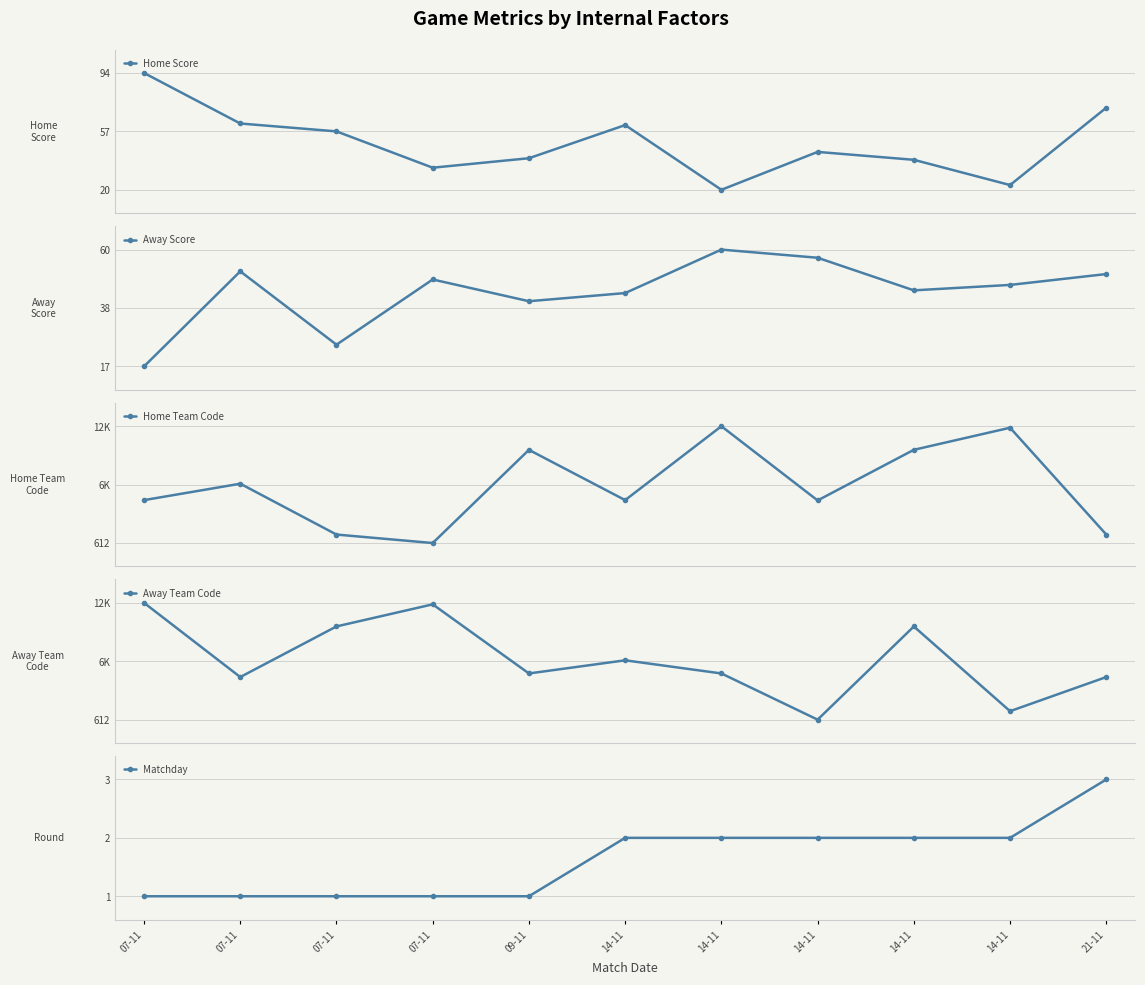

Reading right to left, transcribe all the data shown in this chart.

Home Score: 21-11=72	14-11=23	14-11=39	14-11=44	14-11=20	14-11=61	09-11=40	07-11=34	07-11=57	07-11=62	07-11=94
Away Score: 21-11=51	14-11=47	14-11=45	14-11=57	14-11=60	14-11=44	09-11=41	07-11=49	07-11=25	07-11=52	07-11=17
Home Team Code: 21-11=1472	14-11=12319	14-11=10077	14-11=4937	14-11=12472	14-11=4969	09-11=10071	07-11=612	07-11=1472	07-11=6636	07-11=4969
Away Team Code: 21-11=4937	14-11=1472	14-11=10071	14-11=612	14-11=5302	14-11=6636	09-11=5302	07-11=12319	07-11=10077	07-11=4937	07-11=12472
Matchday: 21-11=3	14-11=2	14-11=2	14-11=2	14-11=2	14-11=2	09-11=1	07-11=1	07-11=1	07-11=1	07-11=1